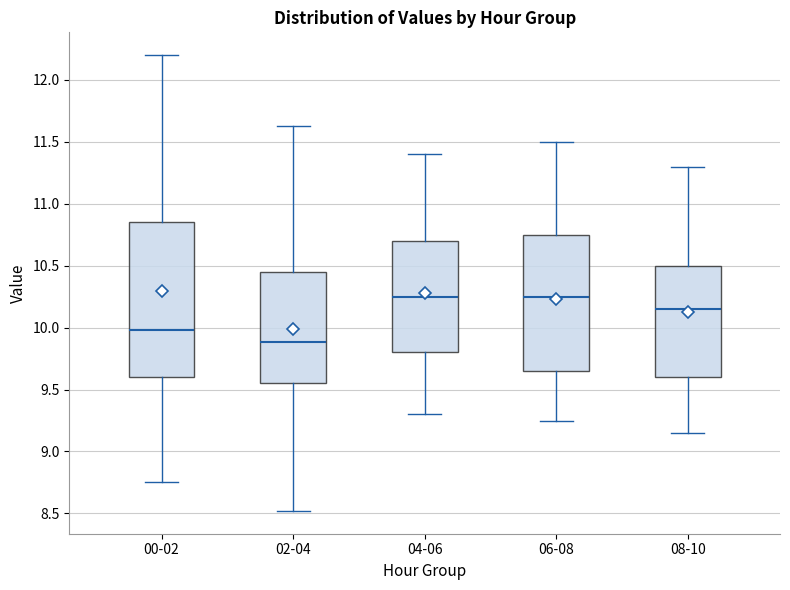

Where is the upper edge of the box for 04-06 on the y-axis? The values are not printed on the chart, so give them approximately, as read against the axis.

10.70